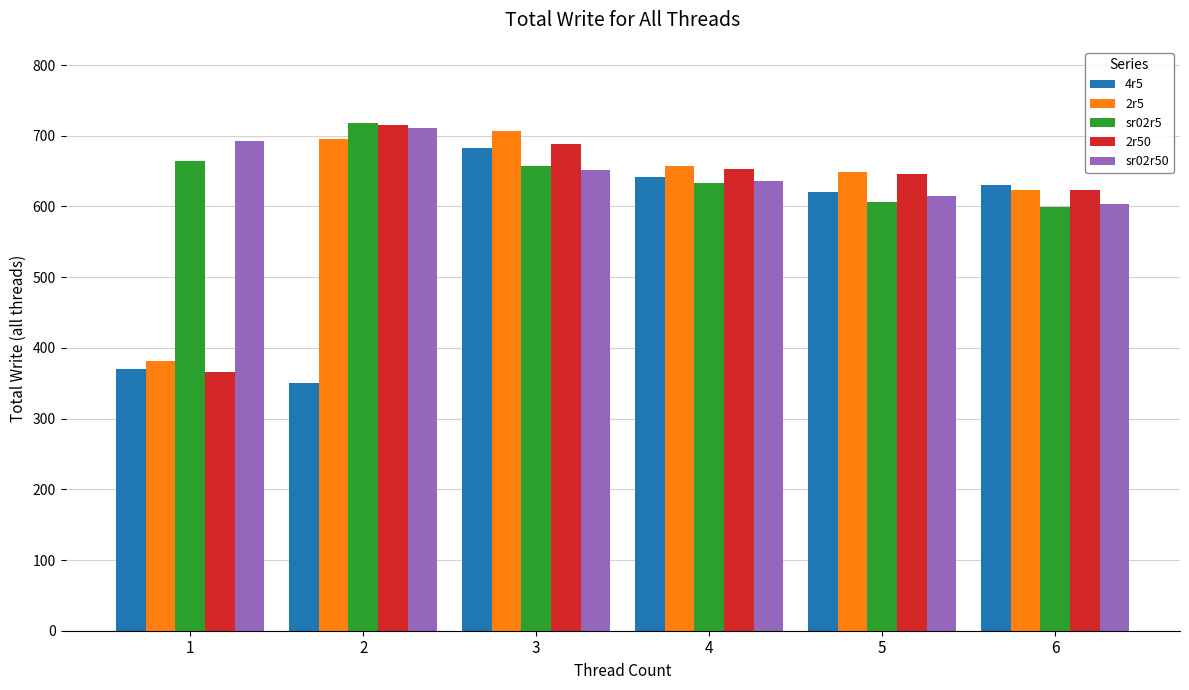

What is the sum of the 2r50 values at 2 and 5?

1361